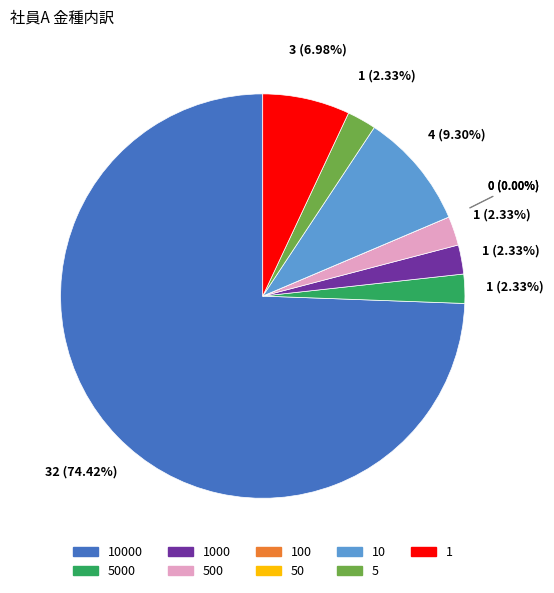

True or false: 1 accounts for 7% of the total.

True